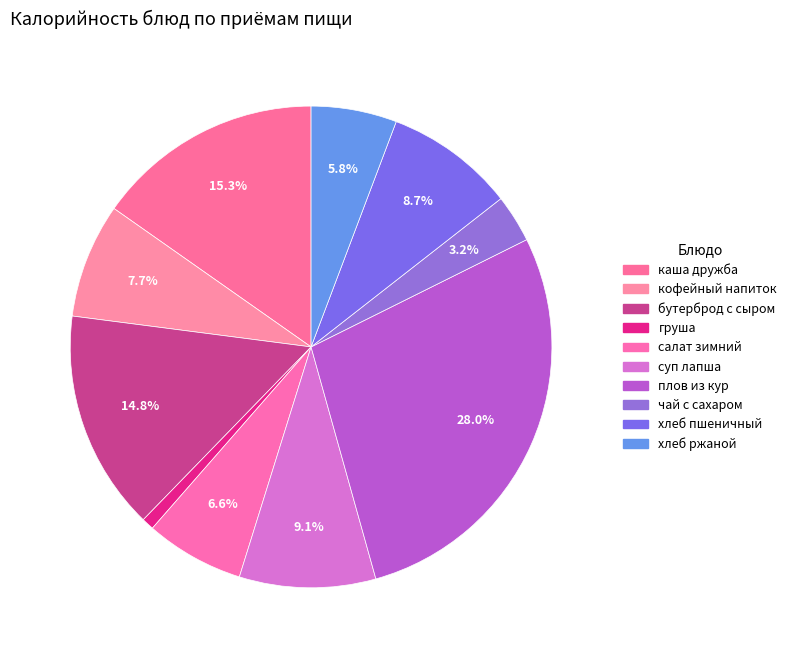

To the nearest percent, what percentage of the pie is каша дружба?

15%